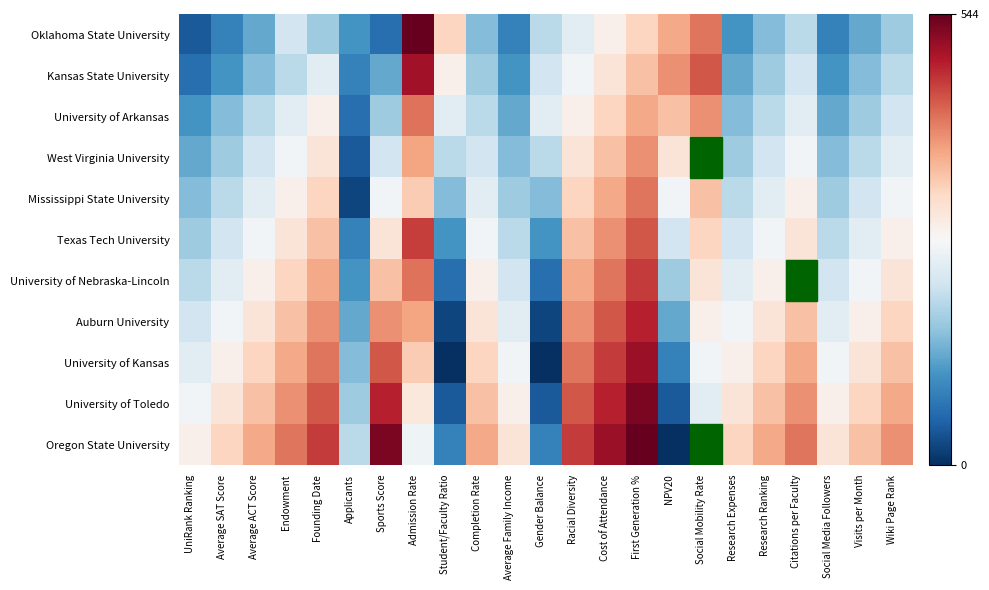

Reading left to right, list all the values displayed in this chart.

Oklahoma State University: UniRank Ranking=44	Average SAT Score=88	Average ACT Score=132	Endowment=220	Founding Date=176	Applicants=110	Sports Score=66	Admission Rate=544	Student/Faculty Ratio=330	Completion Rate=154	Average Family Income=88	Gender Balance=198	Racial Diversity=242	Cost of Attendance=286	First Generation %=330	NPV20=374	Social Mobility Rate=418	Research Expenses=110	Research Ranking=154	Citations per Faculty=198	Social Media Followers=88	Visits per Month=132	Wiki Page Rank=176
Kansas State University: UniRank Ranking=66	Average SAT Score=110	Average ACT Score=154	Endowment=198	Founding Date=242	Applicants=88	Sports Score=132	Admission Rate=500	Student/Faculty Ratio=286	Completion Rate=176	Average Family Income=110	Gender Balance=220	Racial Diversity=264	Cost of Attendance=308	First Generation %=352	NPV20=396	Social Mobility Rate=440	Research Expenses=132	Research Ranking=176	Citations per Faculty=220	Social Media Followers=110	Visits per Month=154	Wiki Page Rank=198
University of Arkansas: UniRank Ranking=110	Average SAT Score=154	Average ACT Score=198	Endowment=242	Founding Date=286	Applicants=66	Sports Score=176	Admission Rate=420	Student/Faculty Ratio=242	Completion Rate=198	Average Family Income=132	Gender Balance=242	Racial Diversity=286	Cost of Attendance=330	First Generation %=374	NPV20=352	Social Mobility Rate=396	Research Expenses=154	Research Ranking=198	Citations per Faculty=242	Social Media Followers=132	Visits per Month=176	Wiki Page Rank=220
West Virginia University: UniRank Ranking=132	Average SAT Score=176	Average ACT Score=220	Endowment=264	Founding Date=308	Applicants=44	Sports Score=220	Admission Rate=380	Student/Faculty Ratio=198	Completion Rate=220	Average Family Income=154	Gender Balance=198	Racial Diversity=308	Cost of Attendance=352	First Generation %=396	NPV20=308	Social Mobility Rate=374	Research Expenses=176	Research Ranking=220	Citations per Faculty=264	Social Media Followers=154	Visits per Month=198	Wiki Page Rank=242
Mississippi State University: UniRank Ranking=154	Average SAT Score=198	Average ACT Score=242	Endowment=286	Founding Date=330	Applicants=22	Sports Score=264	Admission Rate=340	Student/Faculty Ratio=154	Completion Rate=242	Average Family Income=176	Gender Balance=154	Racial Diversity=330	Cost of Attendance=374	First Generation %=418	NPV20=264	Social Mobility Rate=352	Research Expenses=198	Research Ranking=242	Citations per Faculty=286	Social Media Followers=176	Visits per Month=220	Wiki Page Rank=264
Texas Tech University: UniRank Ranking=176	Average SAT Score=220	Average ACT Score=264	Endowment=308	Founding Date=352	Applicants=88	Sports Score=308	Admission Rate=460	Student/Faculty Ratio=110	Completion Rate=264	Average Family Income=198	Gender Balance=110	Racial Diversity=352	Cost of Attendance=396	First Generation %=440	NPV20=220	Social Mobility Rate=330	Research Expenses=220	Research Ranking=264	Citations per Faculty=308	Social Media Followers=198	Visits per Month=242	Wiki Page Rank=286
University of Nebraska-Lincoln: UniRank Ranking=198	Average SAT Score=242	Average ACT Score=286	Endowment=330	Founding Date=374	Applicants=110	Sports Score=352	Admission Rate=420	Student/Faculty Ratio=66	Completion Rate=286	Average Family Income=220	Gender Balance=66	Racial Diversity=374	Cost of Attendance=418	First Generation %=462	NPV20=176	Social Mobility Rate=308	Research Expenses=242	Research Ranking=286	Citations per Faculty=330	Social Media Followers=220	Visits per Month=264	Wiki Page Rank=308
Auburn University: UniRank Ranking=220	Average SAT Score=264	Average ACT Score=308	Endowment=352	Founding Date=396	Applicants=132	Sports Score=396	Admission Rate=380	Student/Faculty Ratio=22	Completion Rate=308	Average Family Income=242	Gender Balance=22	Racial Diversity=396	Cost of Attendance=440	First Generation %=484	NPV20=132	Social Mobility Rate=286	Research Expenses=264	Research Ranking=308	Citations per Faculty=352	Social Media Followers=242	Visits per Month=286	Wiki Page Rank=330
University of Kansas: UniRank Ranking=242	Average SAT Score=286	Average ACT Score=330	Endowment=374	Founding Date=418	Applicants=154	Sports Score=440	Admission Rate=340	Student/Faculty Ratio=0	Completion Rate=330	Average Family Income=264	Gender Balance=0	Racial Diversity=418	Cost of Attendance=462	First Generation %=506	NPV20=88	Social Mobility Rate=264	Research Expenses=286	Research Ranking=330	Citations per Faculty=374	Social Media Followers=264	Visits per Month=308	Wiki Page Rank=352
University of Toledo: UniRank Ranking=264	Average SAT Score=308	Average ACT Score=352	Endowment=396	Founding Date=440	Applicants=176	Sports Score=484	Admission Rate=300	Student/Faculty Ratio=44	Completion Rate=352	Average Family Income=286	Gender Balance=44	Racial Diversity=440	Cost of Attendance=484	First Generation %=528	NPV20=44	Social Mobility Rate=242	Research Expenses=308	Research Ranking=352	Citations per Faculty=396	Social Media Followers=286	Visits per Month=330	Wiki Page Rank=374
Oregon State University: UniRank Ranking=286	Average SAT Score=330	Average ACT Score=374	Endowment=418	Founding Date=462	Applicants=198	Sports Score=528	Admission Rate=260	Student/Faculty Ratio=88	Completion Rate=374	Average Family Income=308	Gender Balance=88	Racial Diversity=462	Cost of Attendance=506	First Generation %=544	NPV20=0	Social Mobility Rate=220	Research Expenses=330	Research Ranking=374	Citations per Faculty=418	Social Media Followers=308	Visits per Month=352	Wiki Page Rank=396